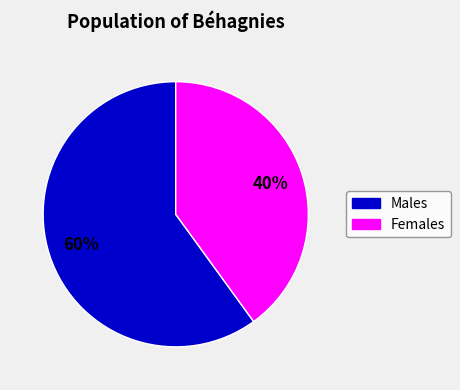

To the nearest percent, what is the average slice percentage?

50%